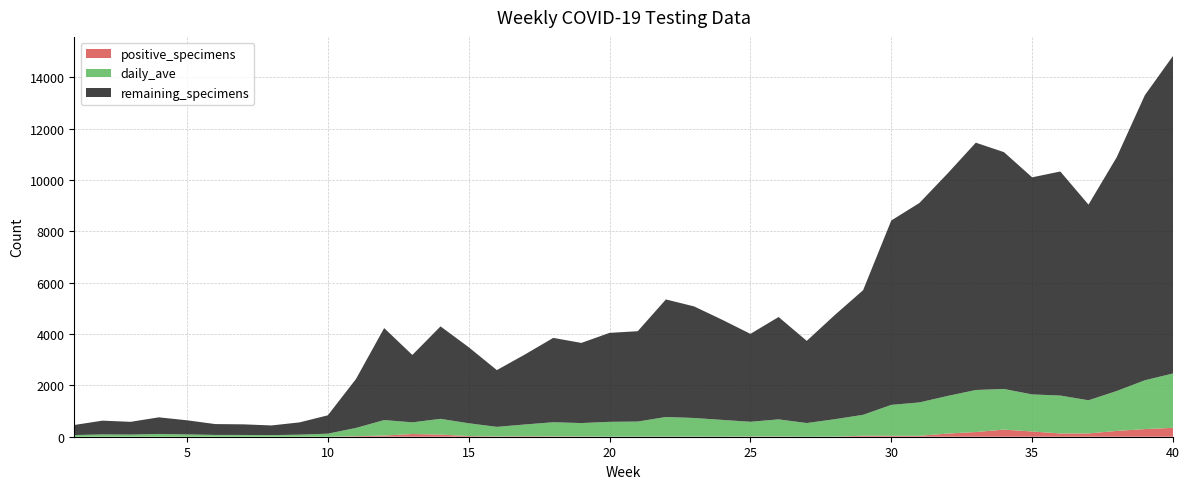

Reading right to left, what are all the values shown in this chart?

positive_specimens: 346	298	226	128	128	204	277	183	123	36	37	38	5	0	10	10	4	5	4	4	2	10	14	19	13	26	83	105	45	21	0	0	0	0	0	0	0	0	0	0
specimens: 14828	13298	10880	9038	10328	10101	11081	11450	10252	9103	8420	5706	4744	3733	4662	4005	4554	5075	5346	4109	4044	3653	3848	3205	2594	3486	4297	3184	4231	2249	834	559	439	482	493	640	755	580	626	457
daily_ave: 2118	1900	1554	1291	1475	1443	1583	1636	1465	1300	1203	815	678	533	666	572	651	725	764	587	578	522	550	458	371	498	614	455	604	321	119	80	63	69	70	91	108	83	89	65